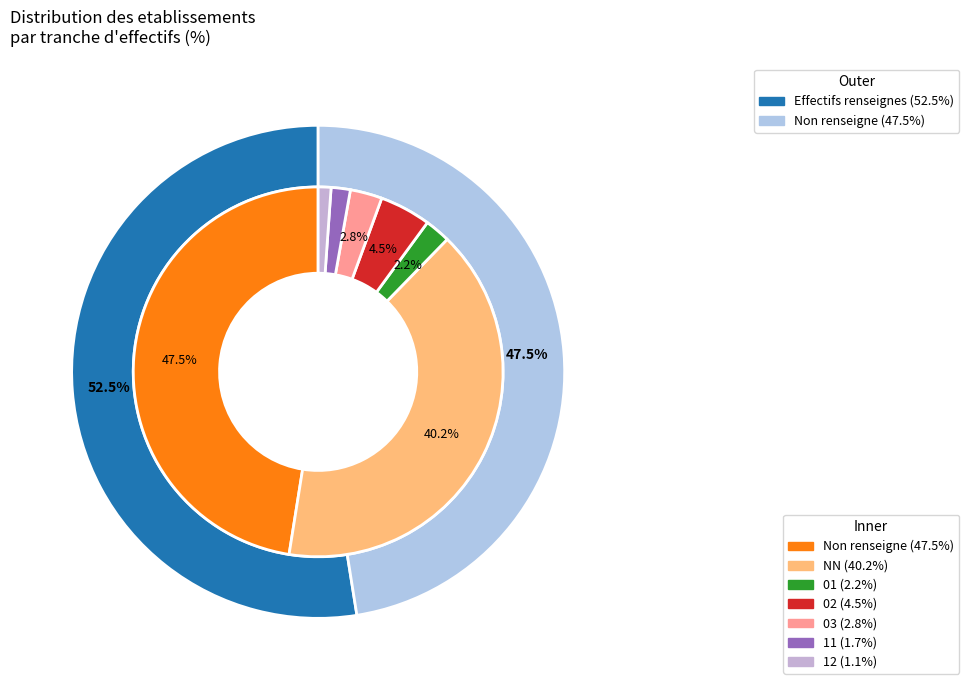

Combined, what portion of the pie is 03 and 12?

3.9%